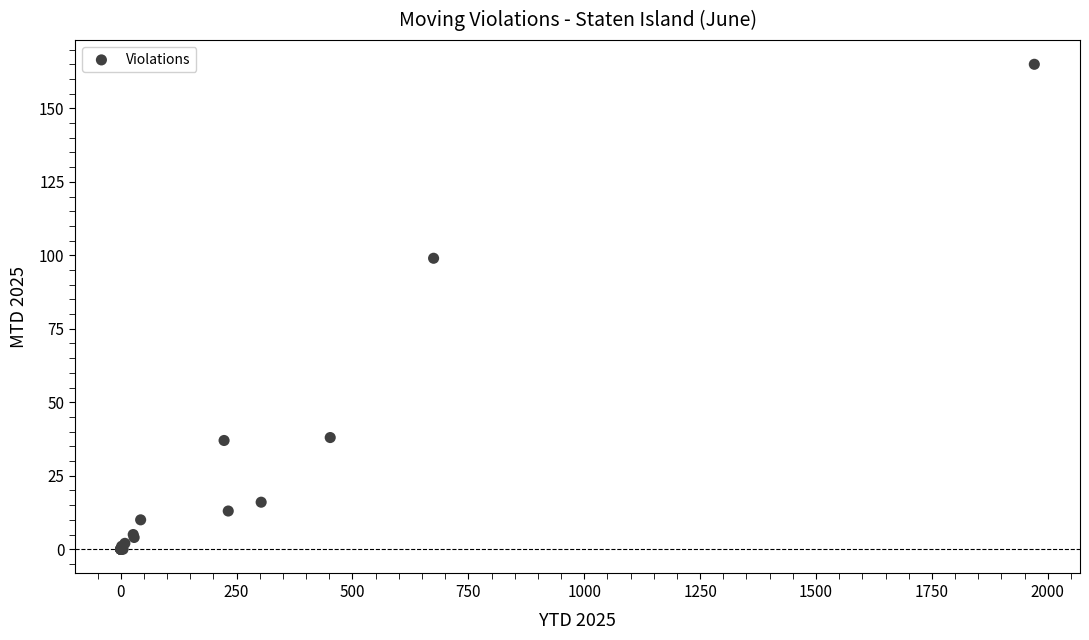

What Y value in the scatter plot is closest to 82?

99